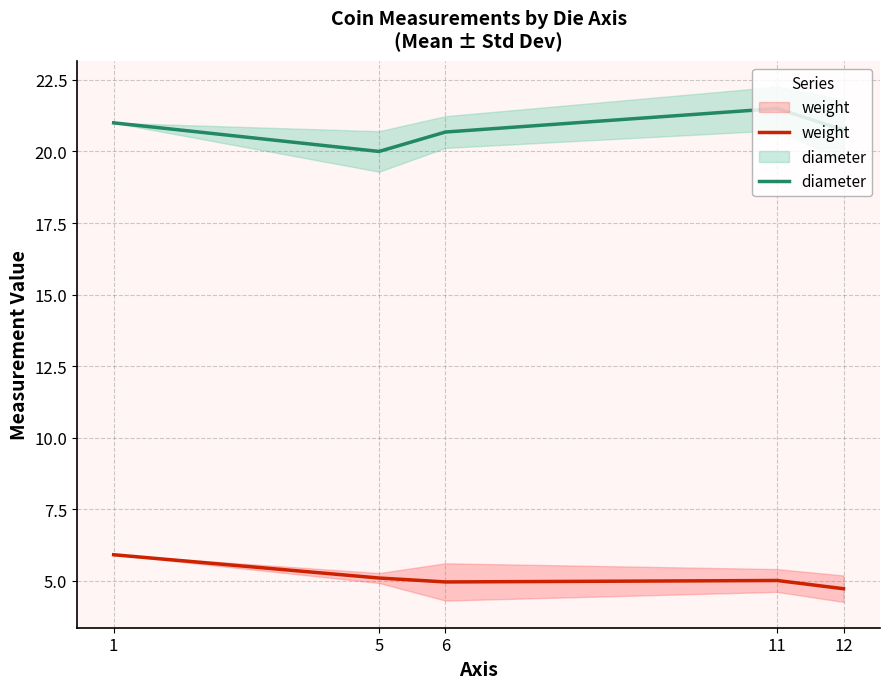

Count the number of data series in this chart.

2